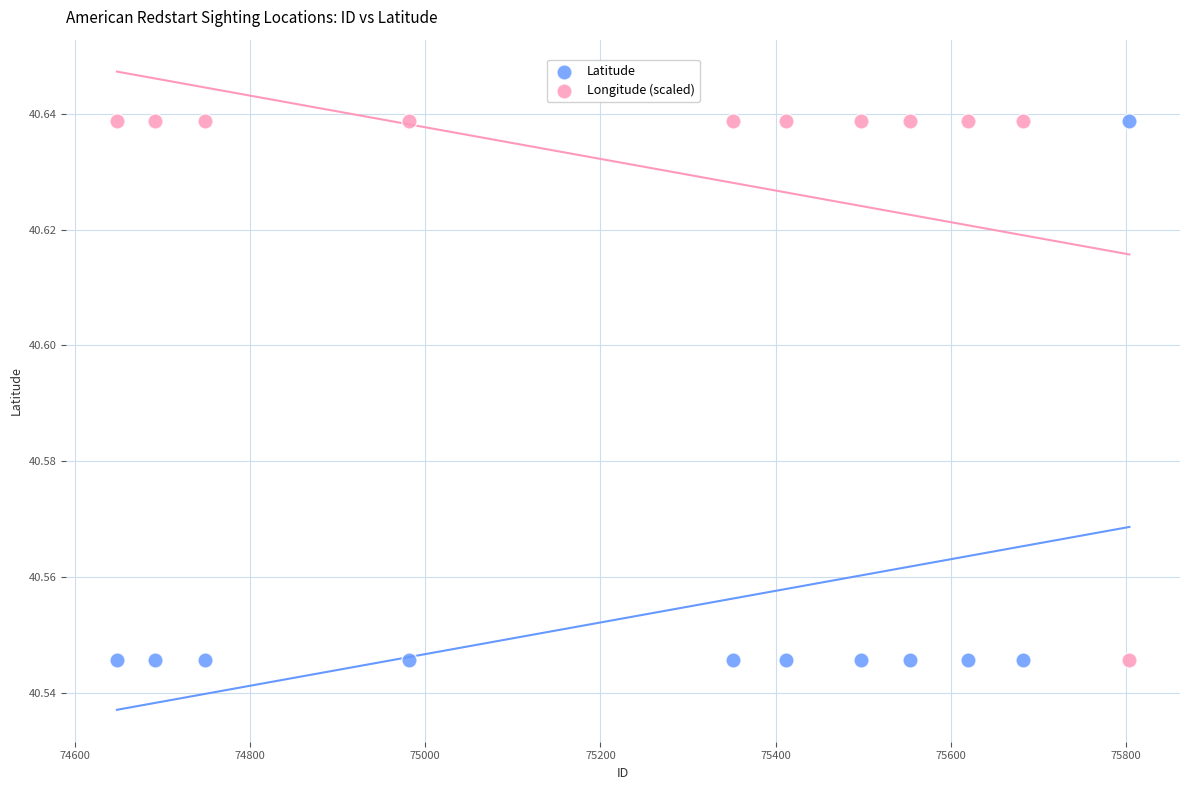

What are all the series names shown in the legend?

Latitude, Longitude (scaled)